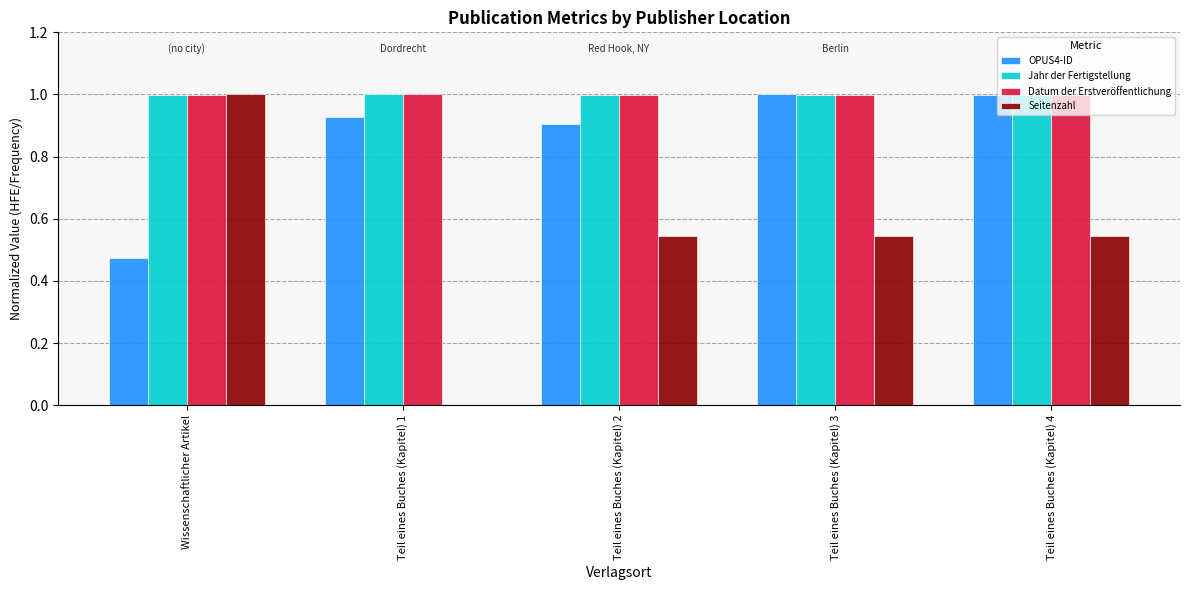

What are all the series names shown in the legend?

OPUS4-ID, Jahr der Fertigstellung, Datum der Erstveröffentlichung, Seitenzahl